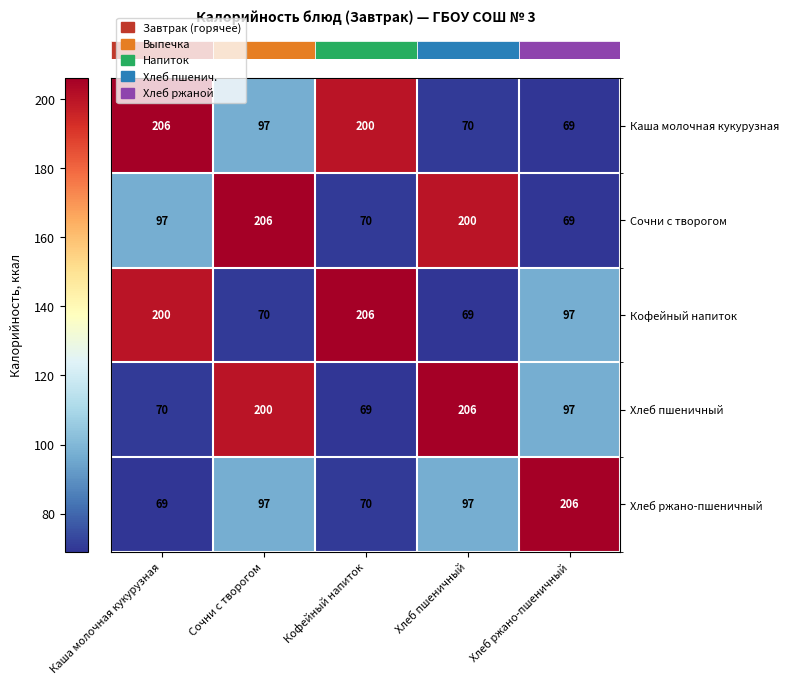

The Каша молочная кукурузная series shows 63 at Каша молочная кукурузная. True or false?

False